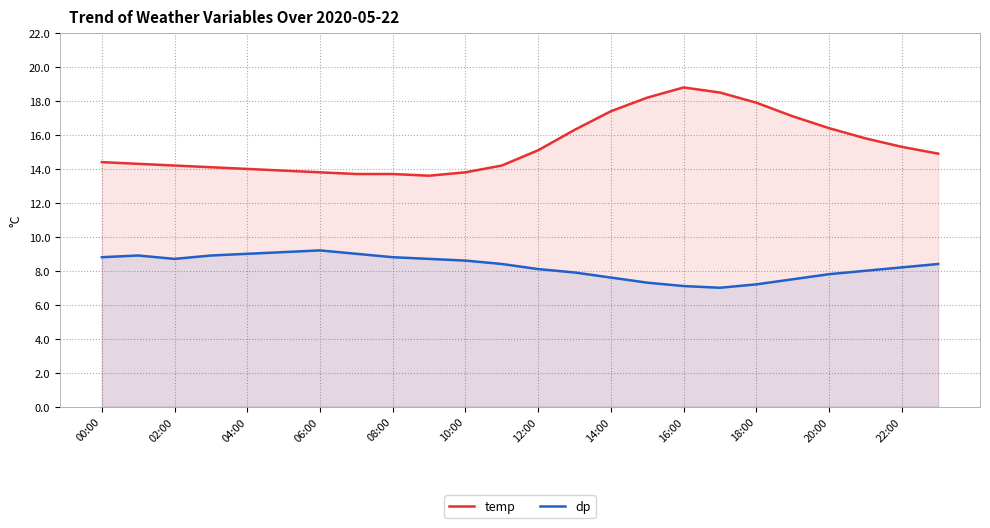

Which category has the lowest value across all series?

17